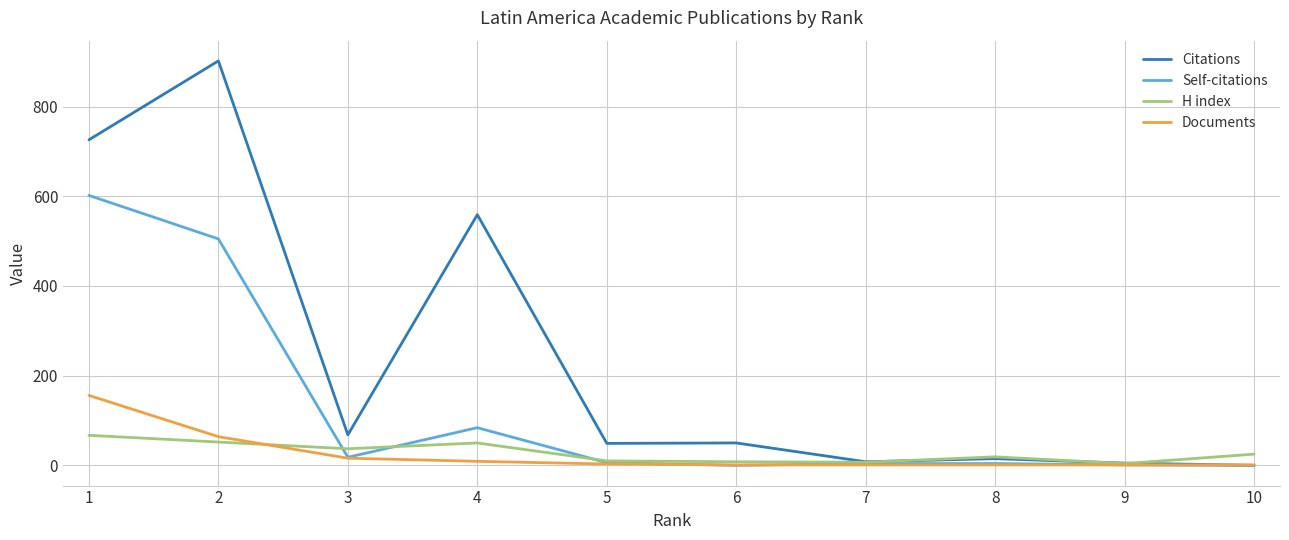

What is the sum of the Citations values at 5 and 2?

951